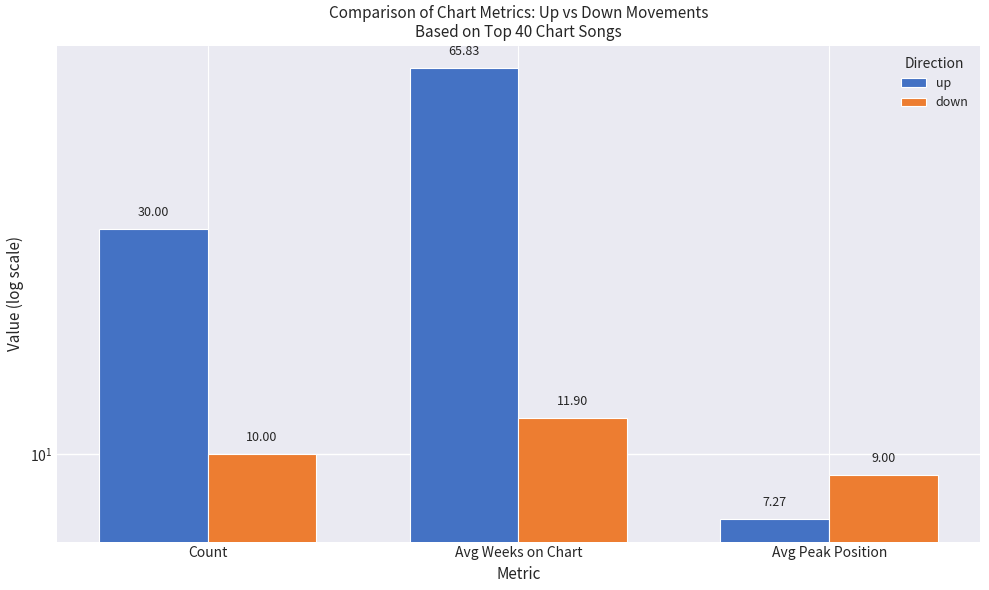

List the series in order of their overall mean, highest first.

up, down